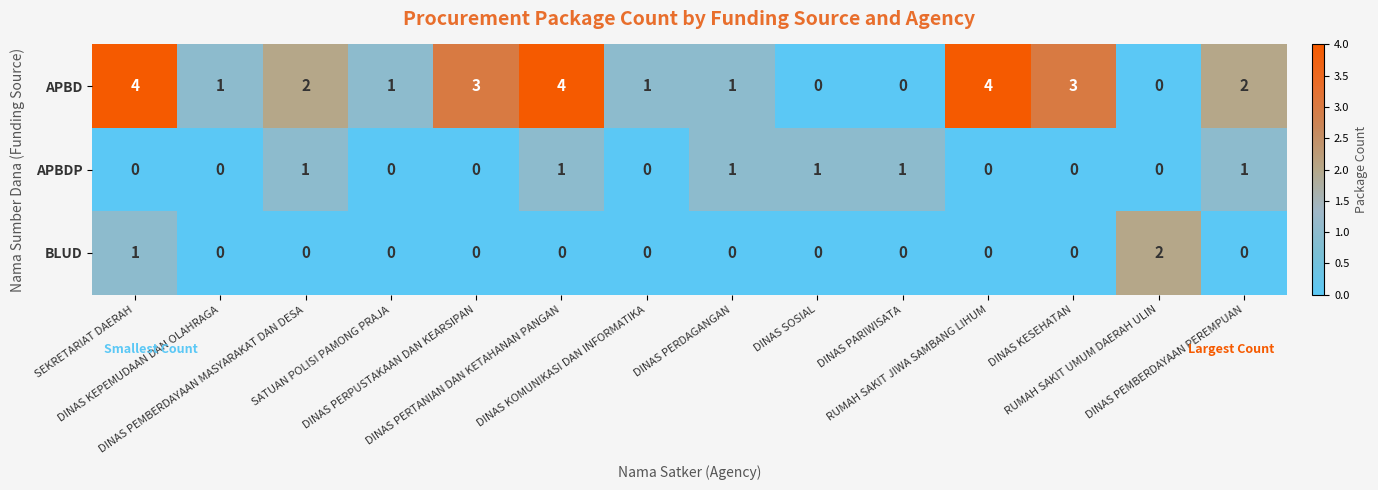

How many series are shown in this chart?

3